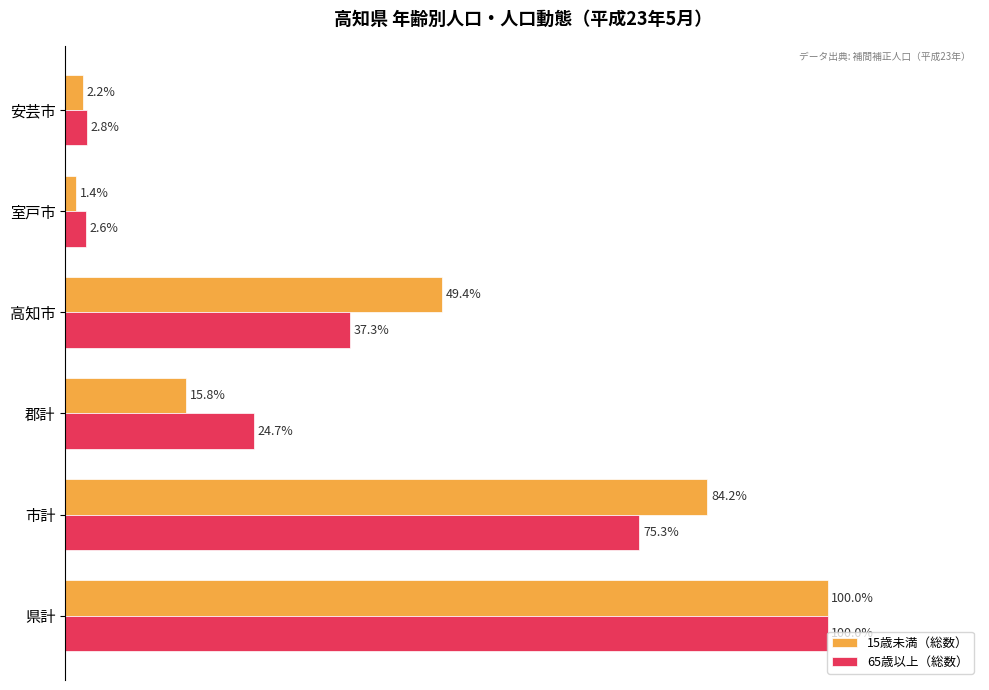

Which series has the widest spread of values?

15歳未満（総数）